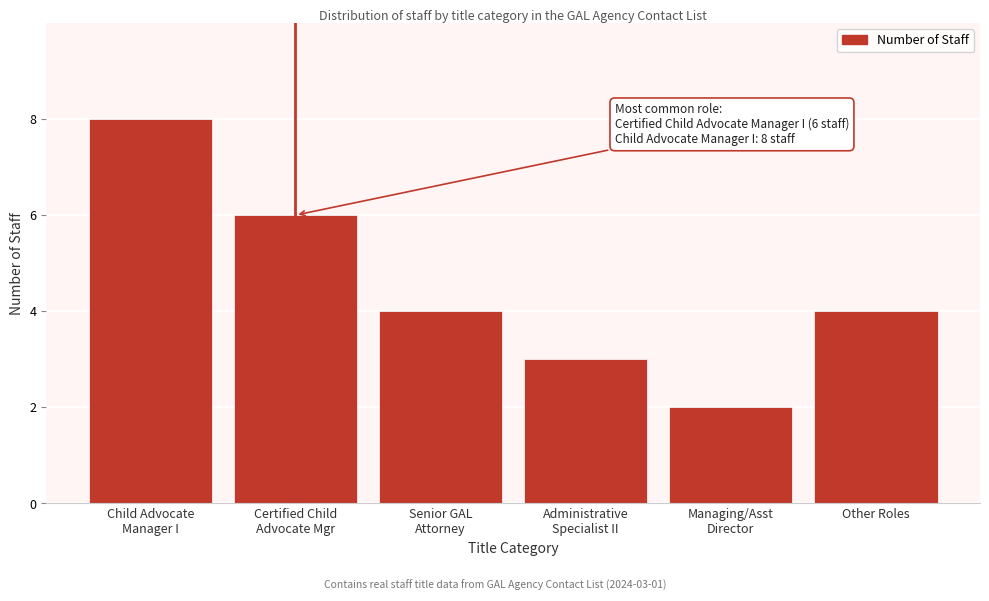

Reading left to right, list all the values displayed in this chart.

8	6	4	3	2	4